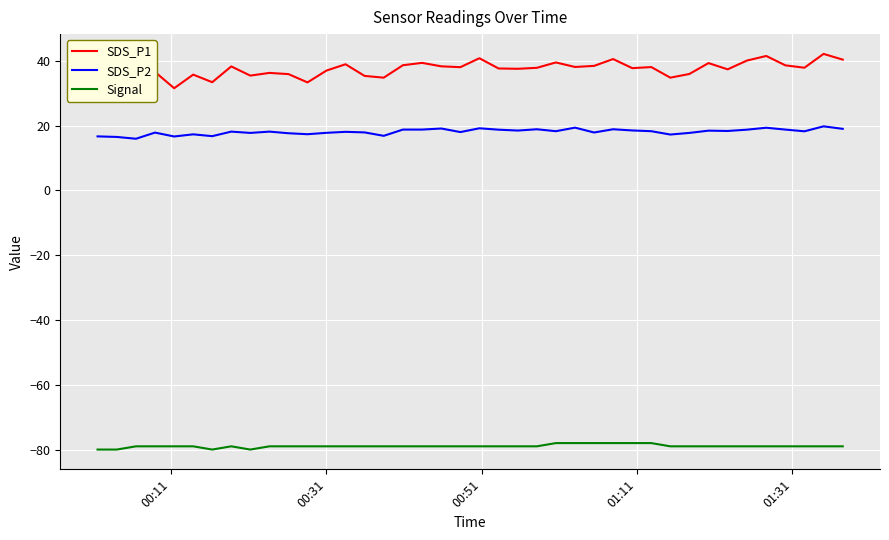

What is the maximum value for SDS_P2?

19.8